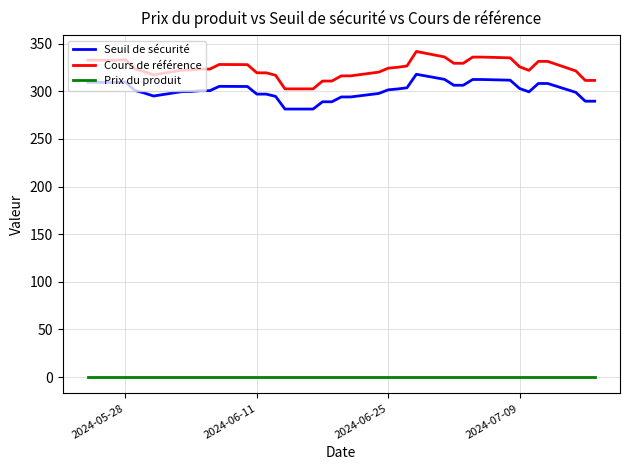

True or false: Prix du produit and Cours de référence intersect in this chart.

False